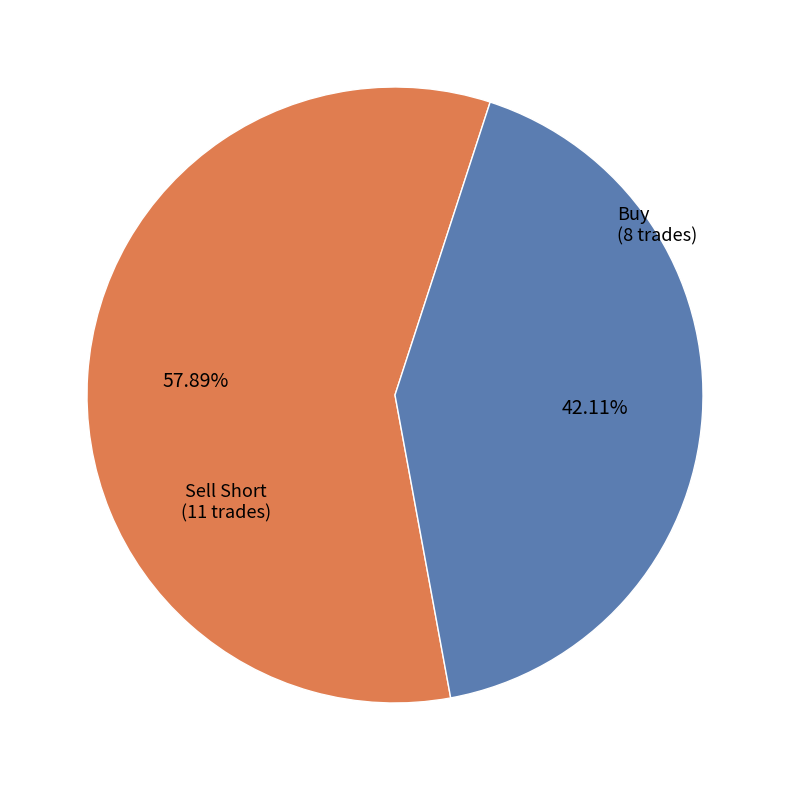

Is there any slice that represents more than half of the pie?

Yes